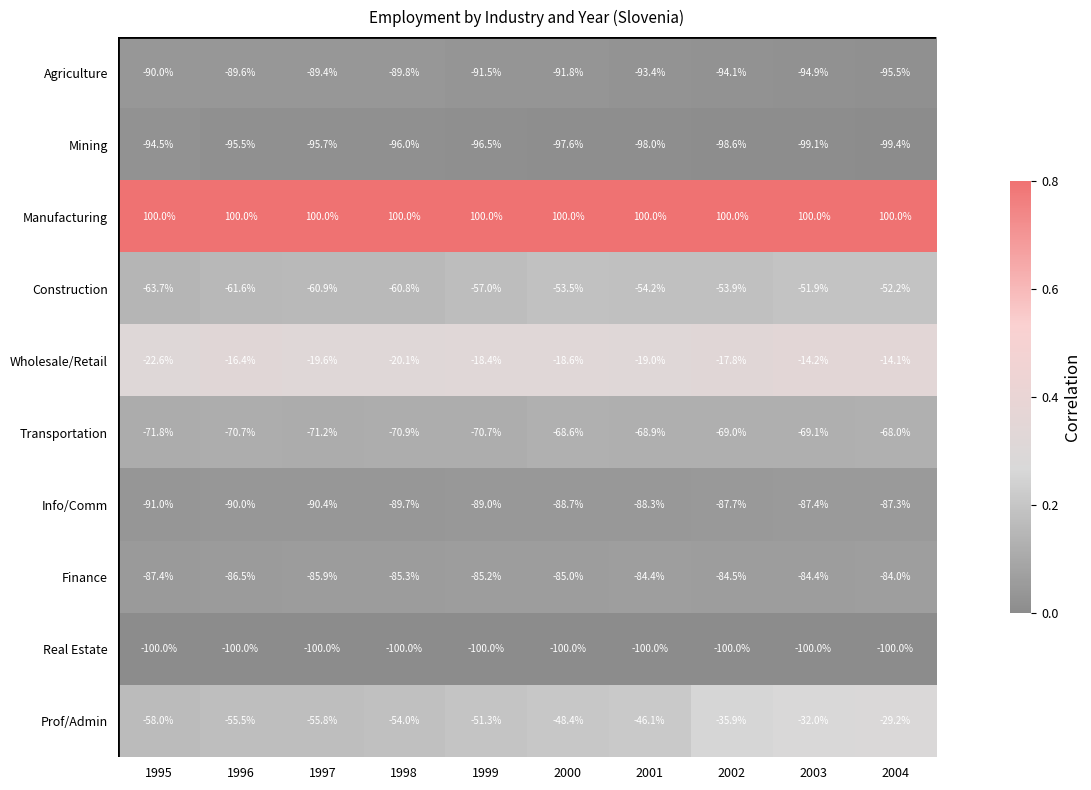

Which series has the largest total across all categories?

Manufacturing